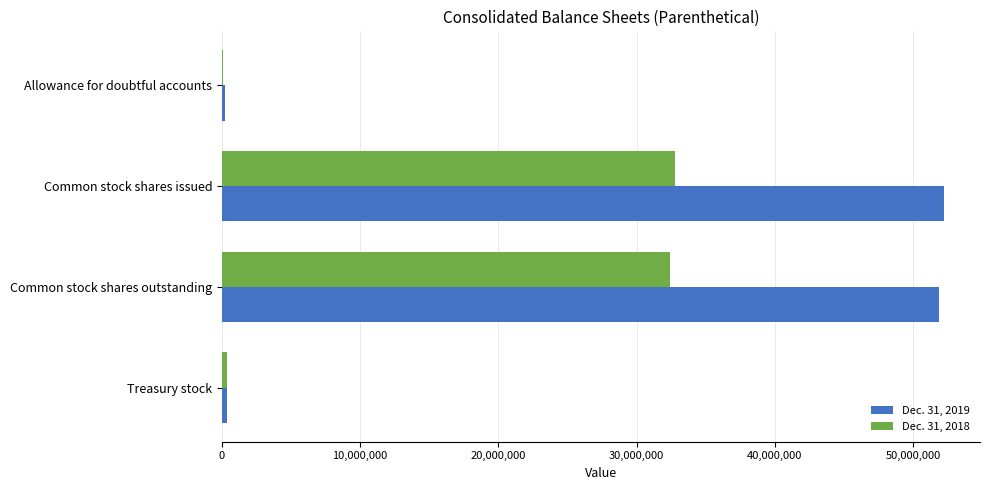

True or false: Dec. 31, 2018 has a value of 52747197 at Common stock shares outstanding.

False